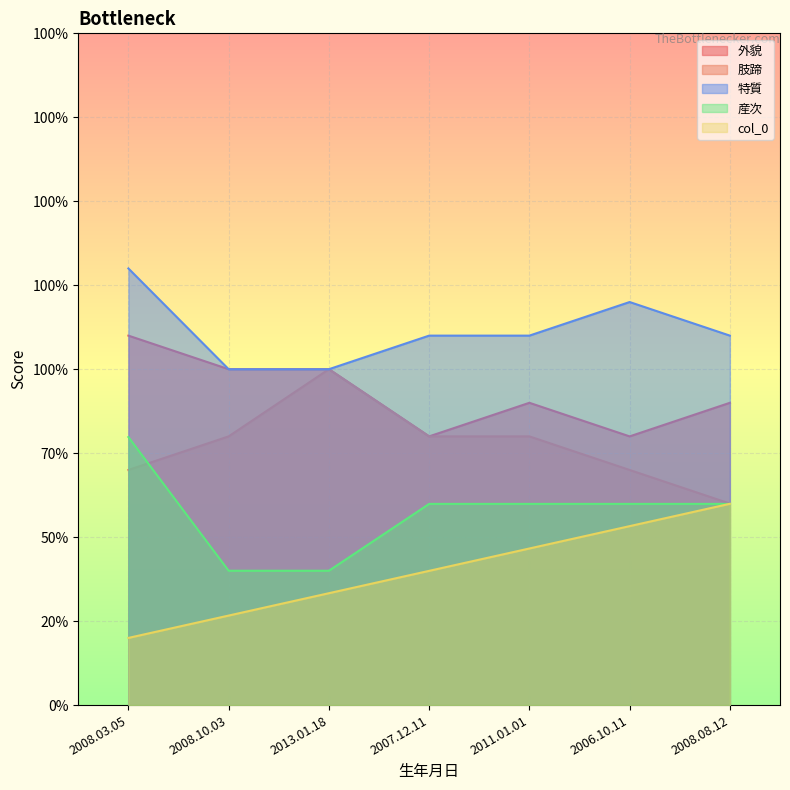

What are all the series names shown in the legend?

外貌, 肢蹄, 特質, 産次, col_0